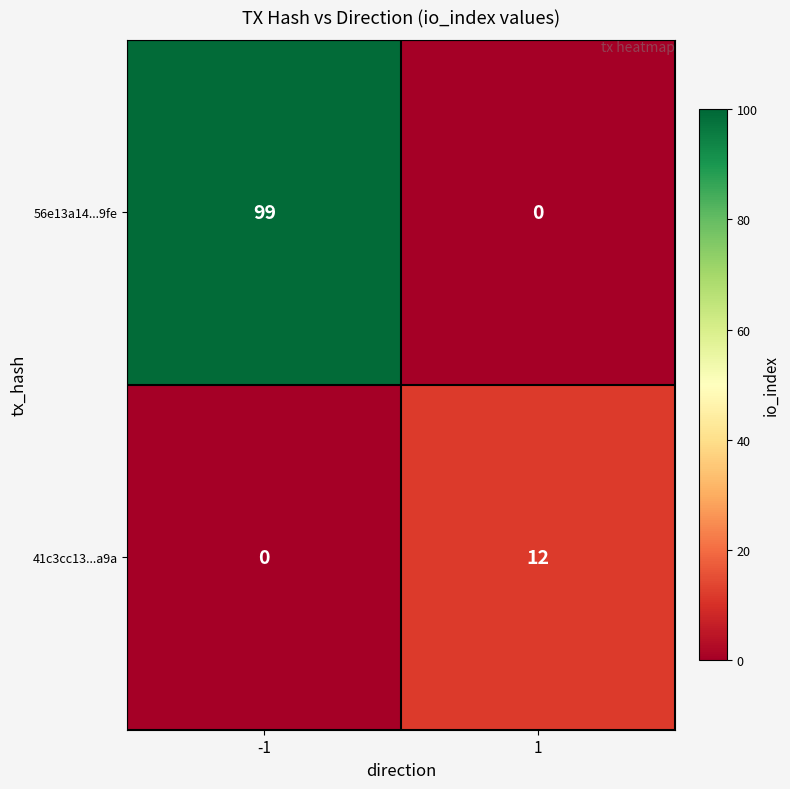

Is it true that 56e13a14...9fe equals 0 at 1?

True